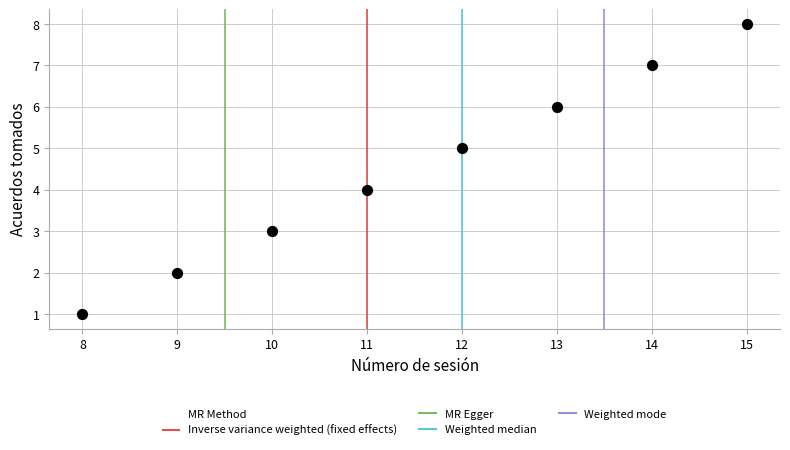

What is the range of X values (max minus min)?

7